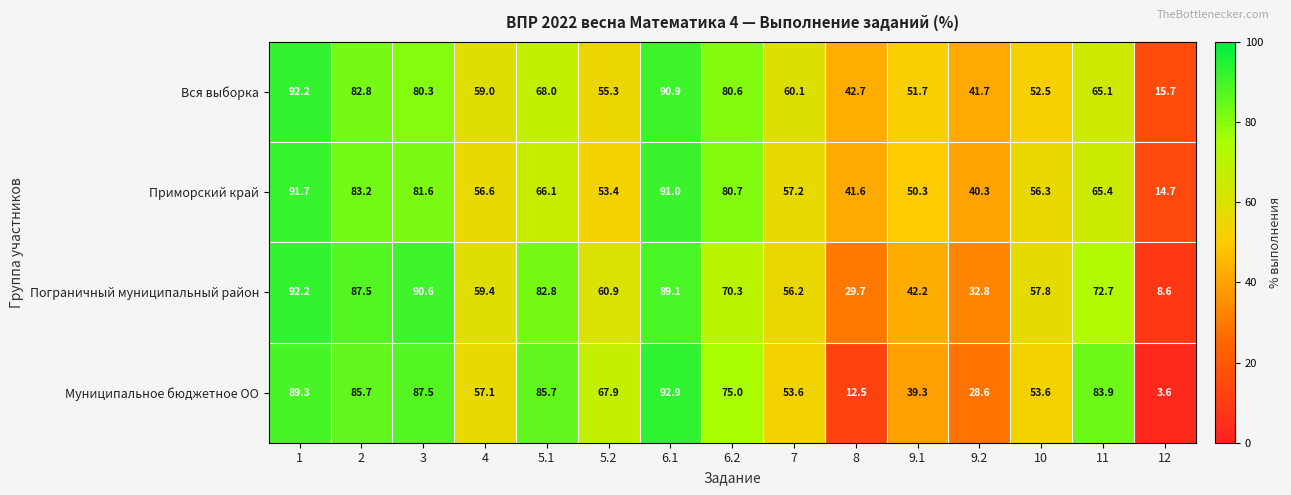

Is it true that Пограничный муниципальный район equals 7.1 at 9.2?

False